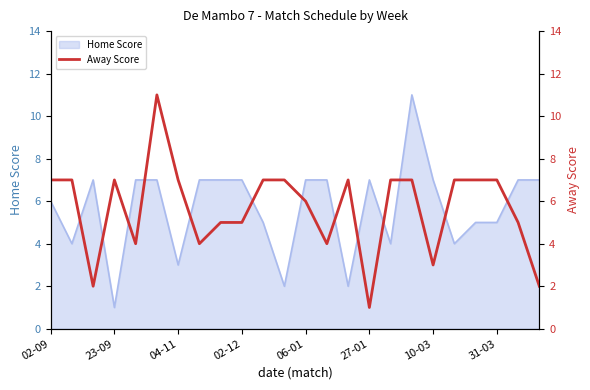

The chart shows a value of 2 at 14. True or false?

False